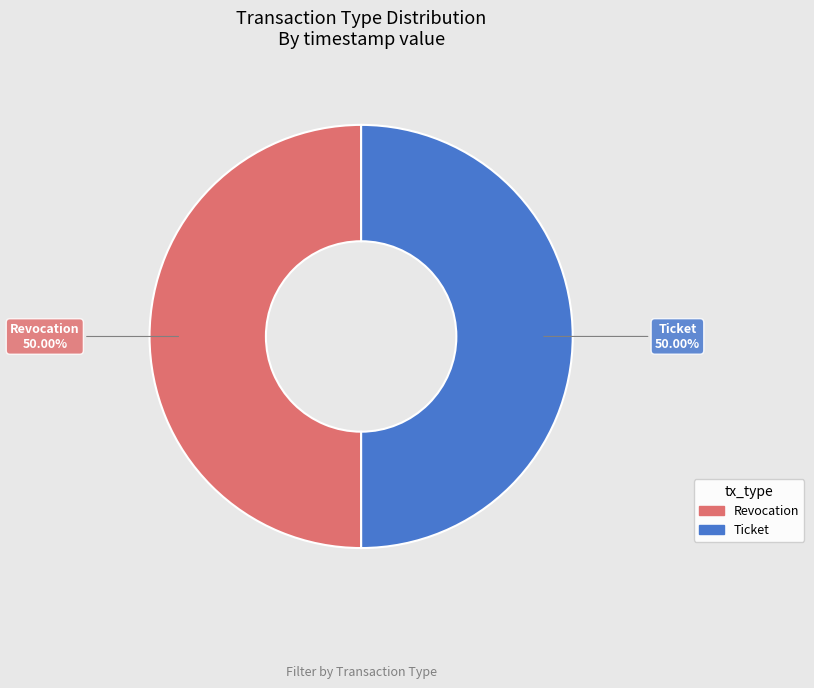

True or false: Revocation accounts for 50% of the total.

True